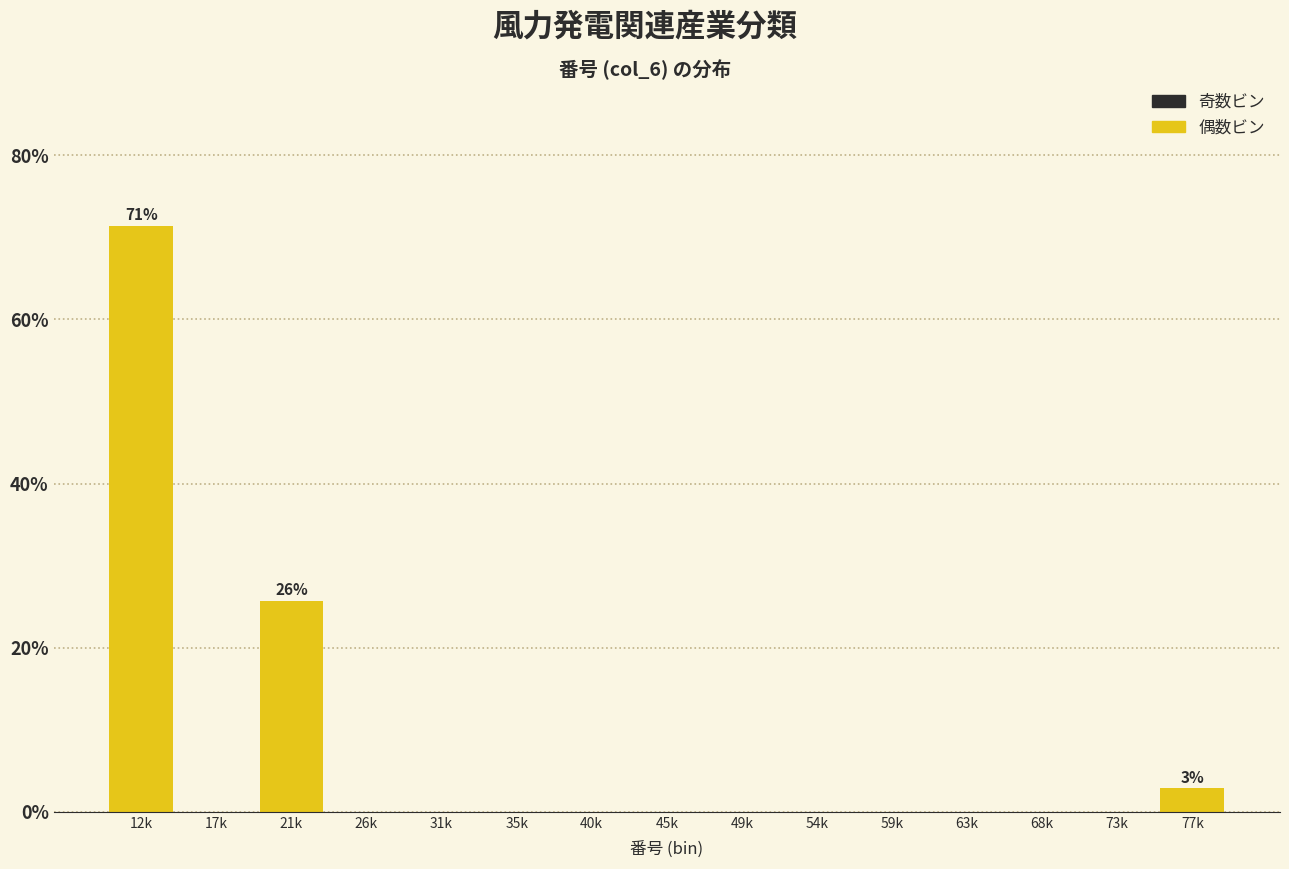

Reading left to right, transcribe all the data shown in this chart.

12k=71.4	17k=0.0	21k=25.7	26k=0.0	31k=0.0	35k=0.0	40k=0.0	45k=0.0	49k=0.0	54k=0.0	59k=0.0	63k=0.0	68k=0.0	73k=0.0	77k=2.9